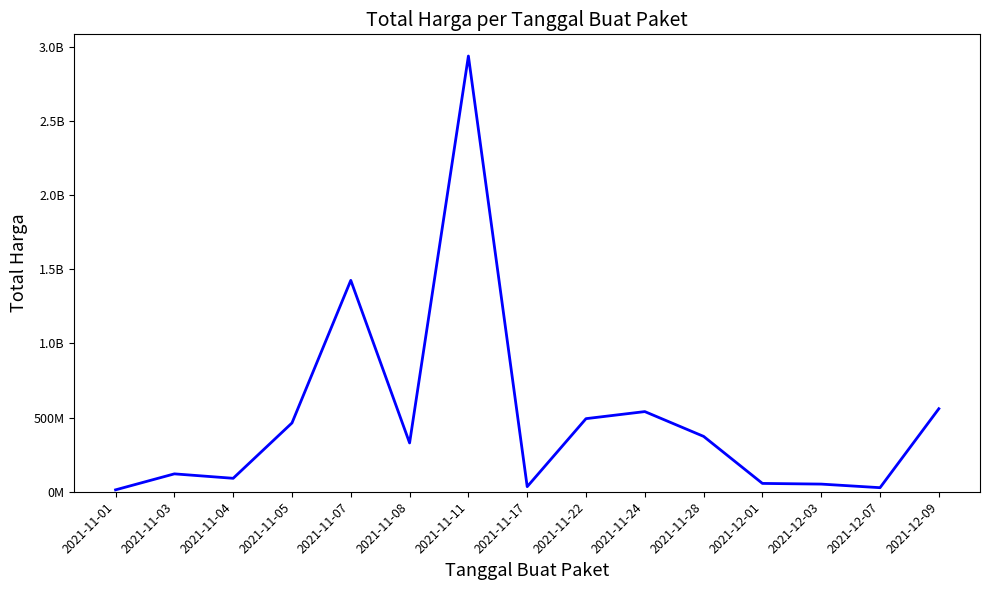

At which category does the data reach its first local valley?

2021-11-04